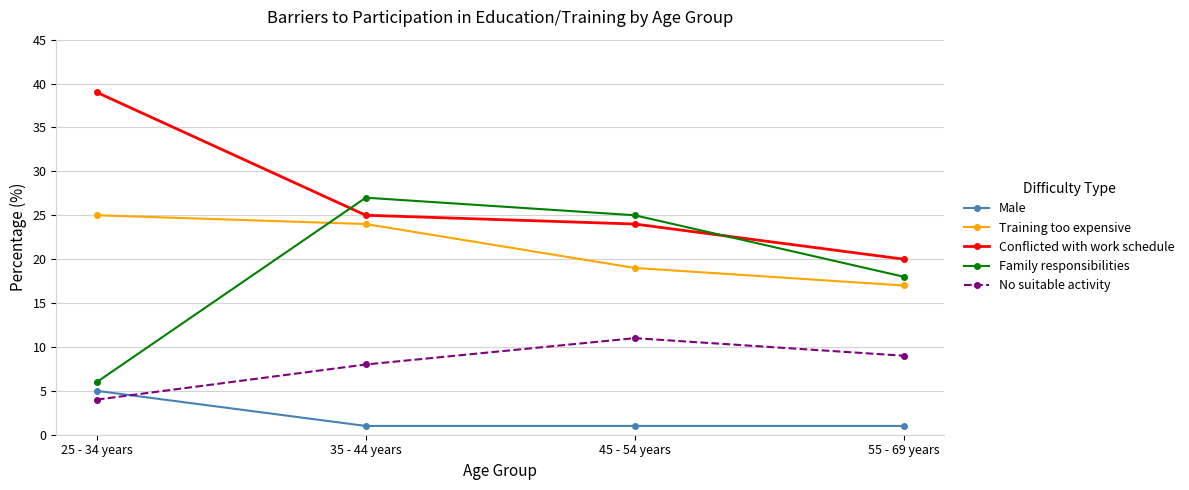

What are all the series names shown in the legend?

Male, Training too expensive, Conflicted with work schedule, Family responsibilities, No suitable activity